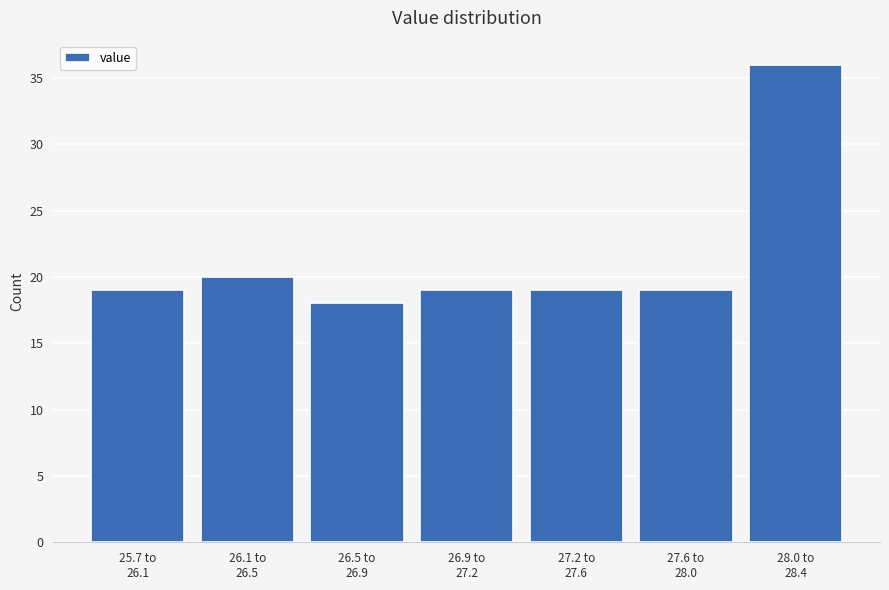

What is the maximum value shown in the chart?

36